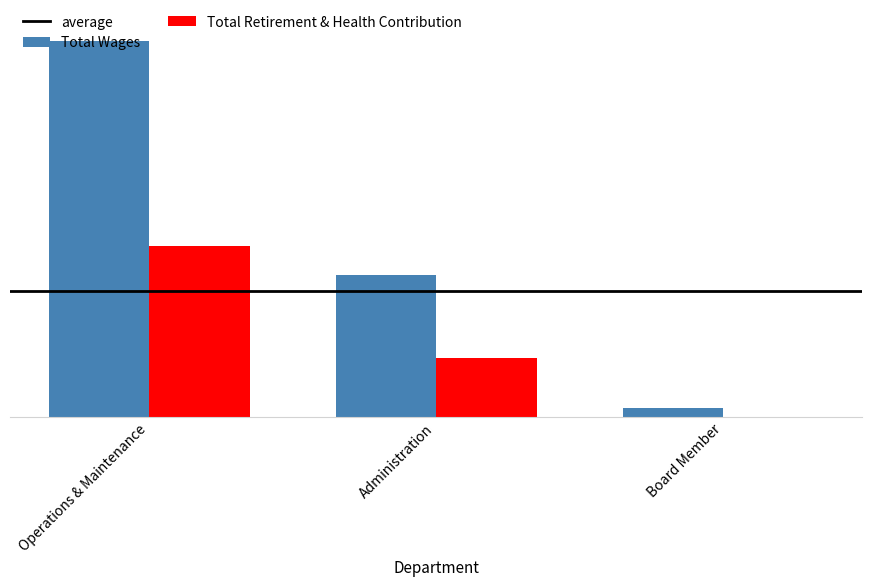

Are the bars horizontal?

No